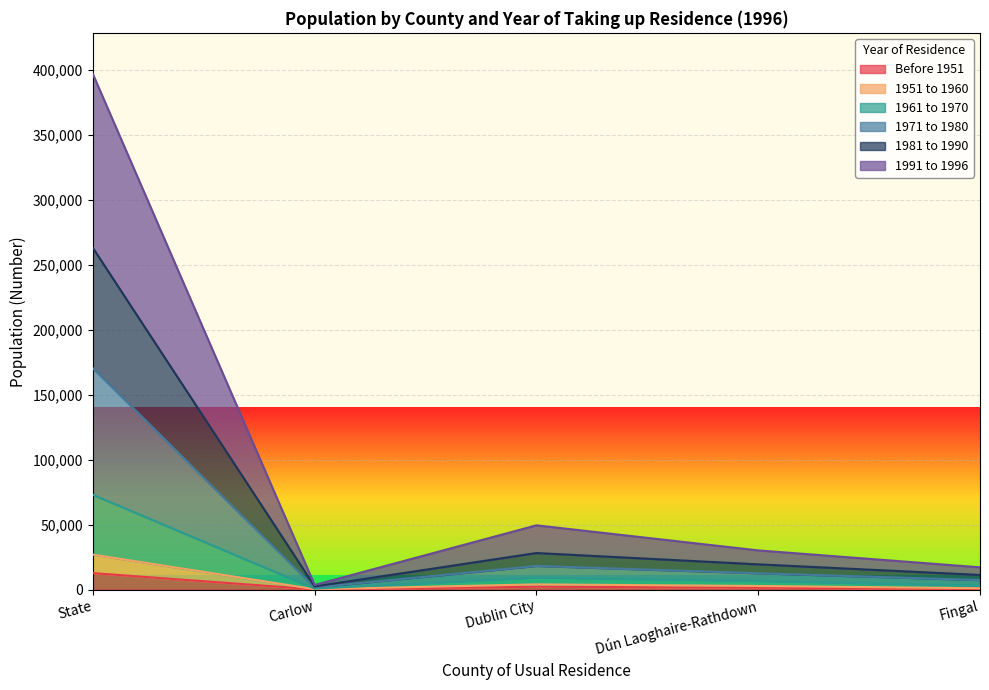

At which label does Before 1951 reach its peak?

State